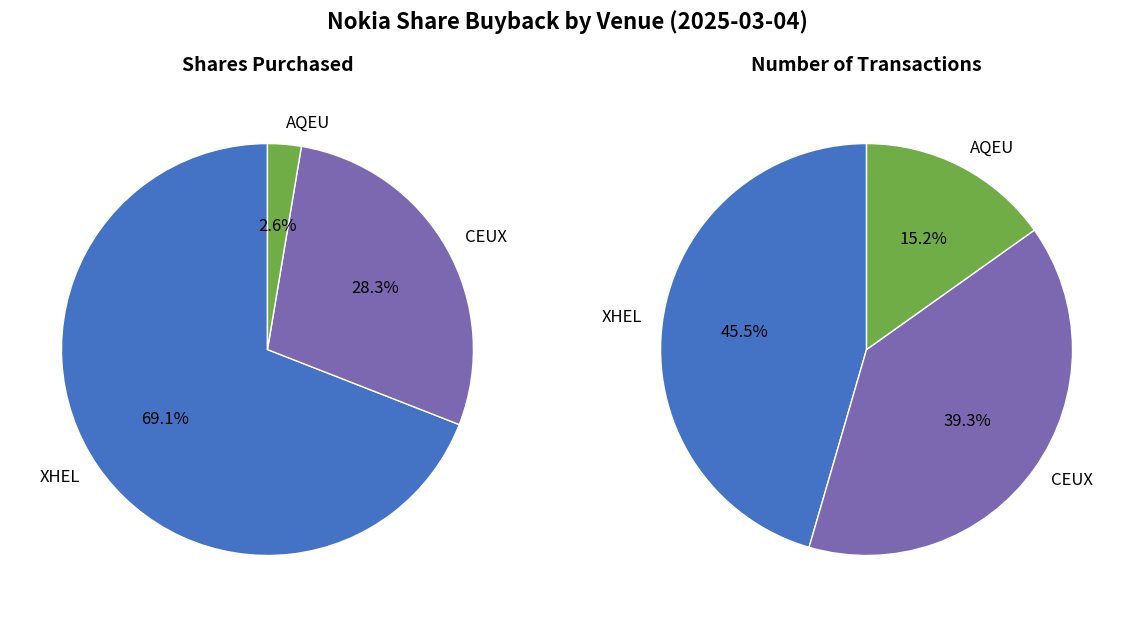

What percentage do AQEU and CEUX together represent?

30.9%